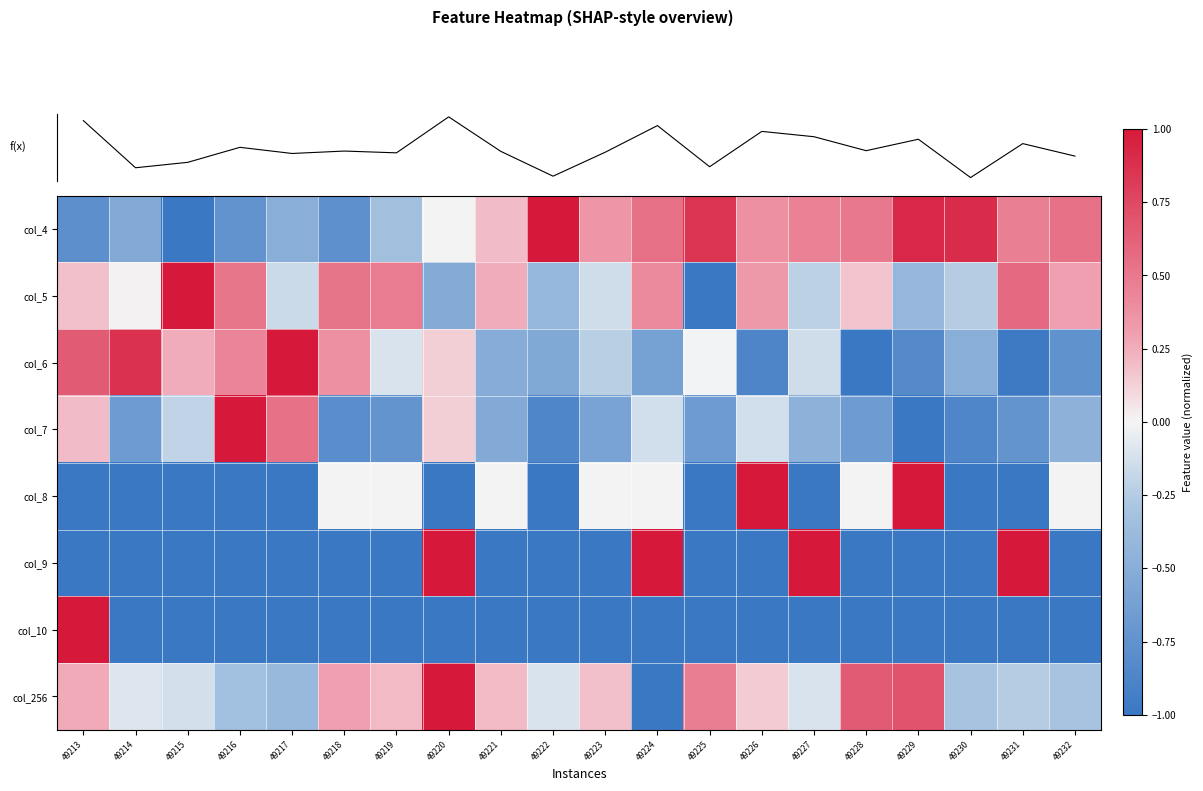

How many values in col_6 are above zero?

7